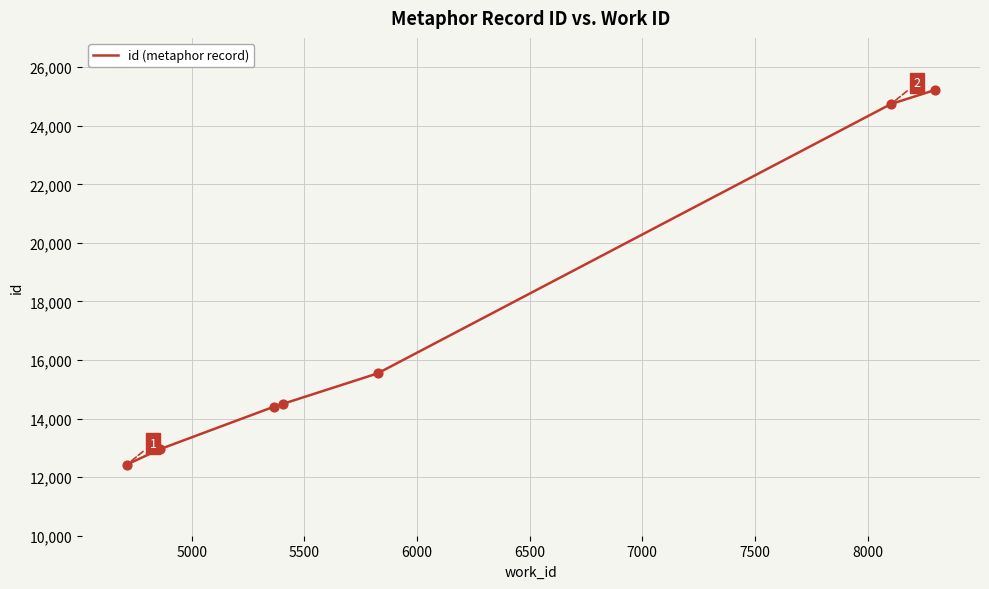

What is the smallest value displayed?

12432